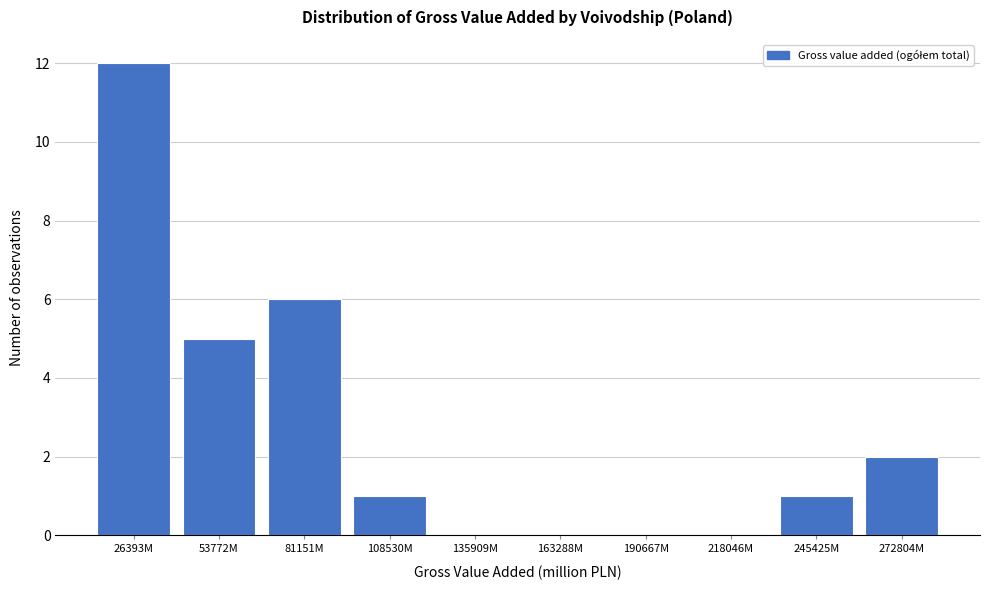

Reading left to right, transcribe all the data shown in this chart.

26393M=12	53772M=5	81151M=6	108530M=1	135909M=0	163288M=0	190667M=0	218046M=0	245425M=1	272804M=2